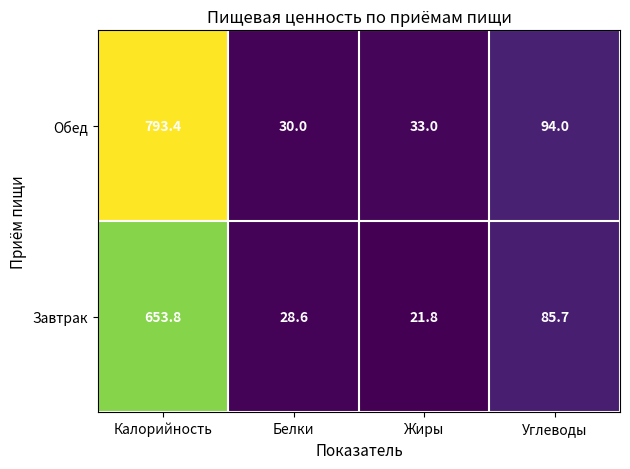

What is the average value of the Завтрак series?

197.5